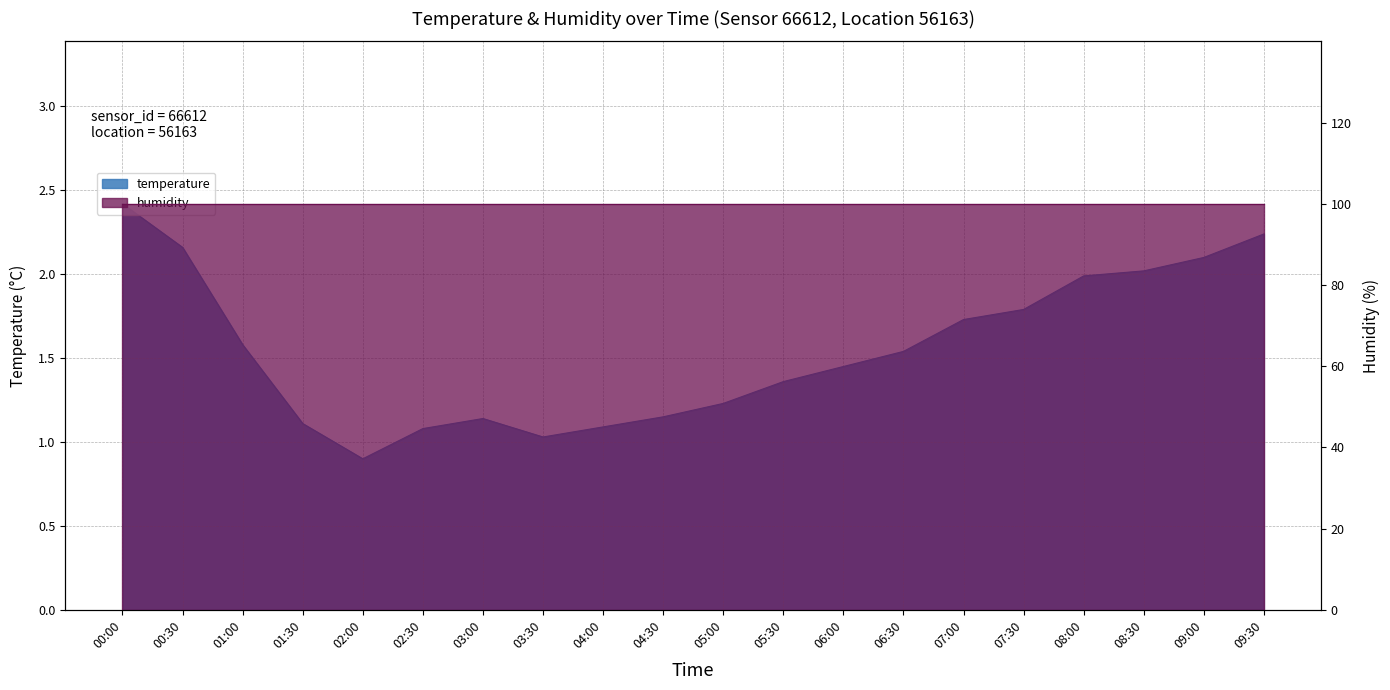

Reading right to left, extract all data points from this chart.

2.2	2.1	2.0	2.0	1.8	1.7	1.5	1.4	1.4	1.2	1.1	1.1	1.0	1.1	1.1	0.9	1.1	1.6	2.2	2.4